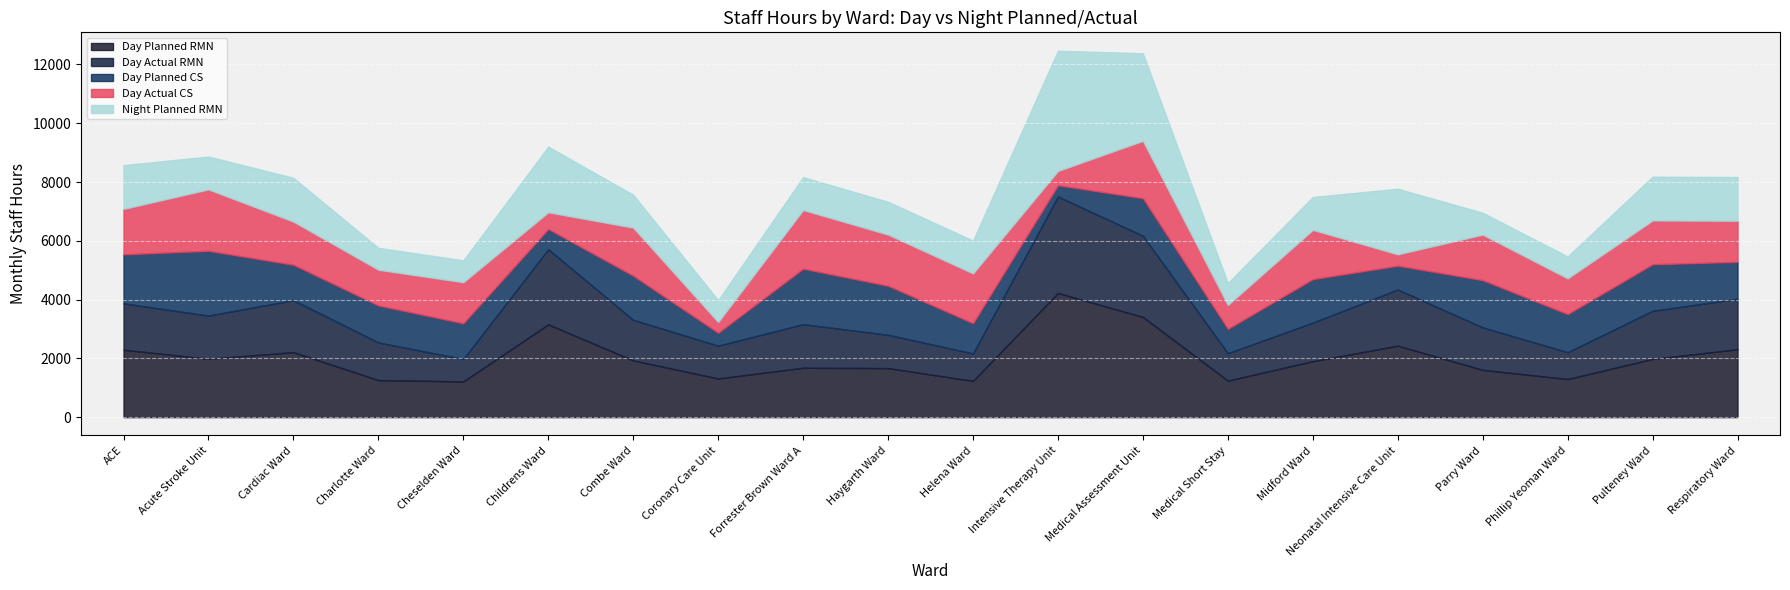

How many lines are shown in the chart?

5